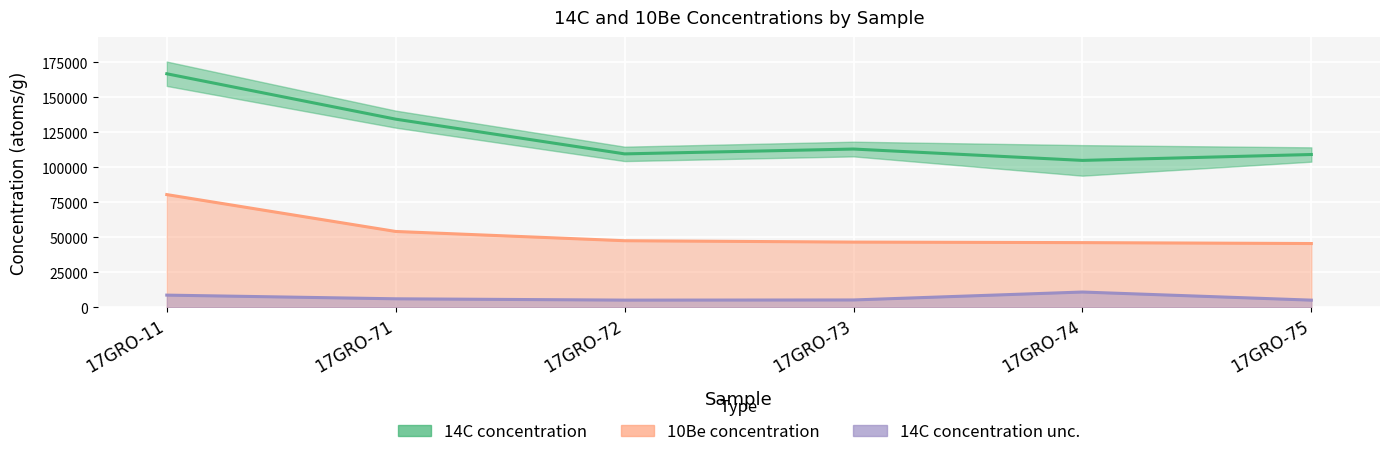

What is the maximum value shown in the chart?

166922.3